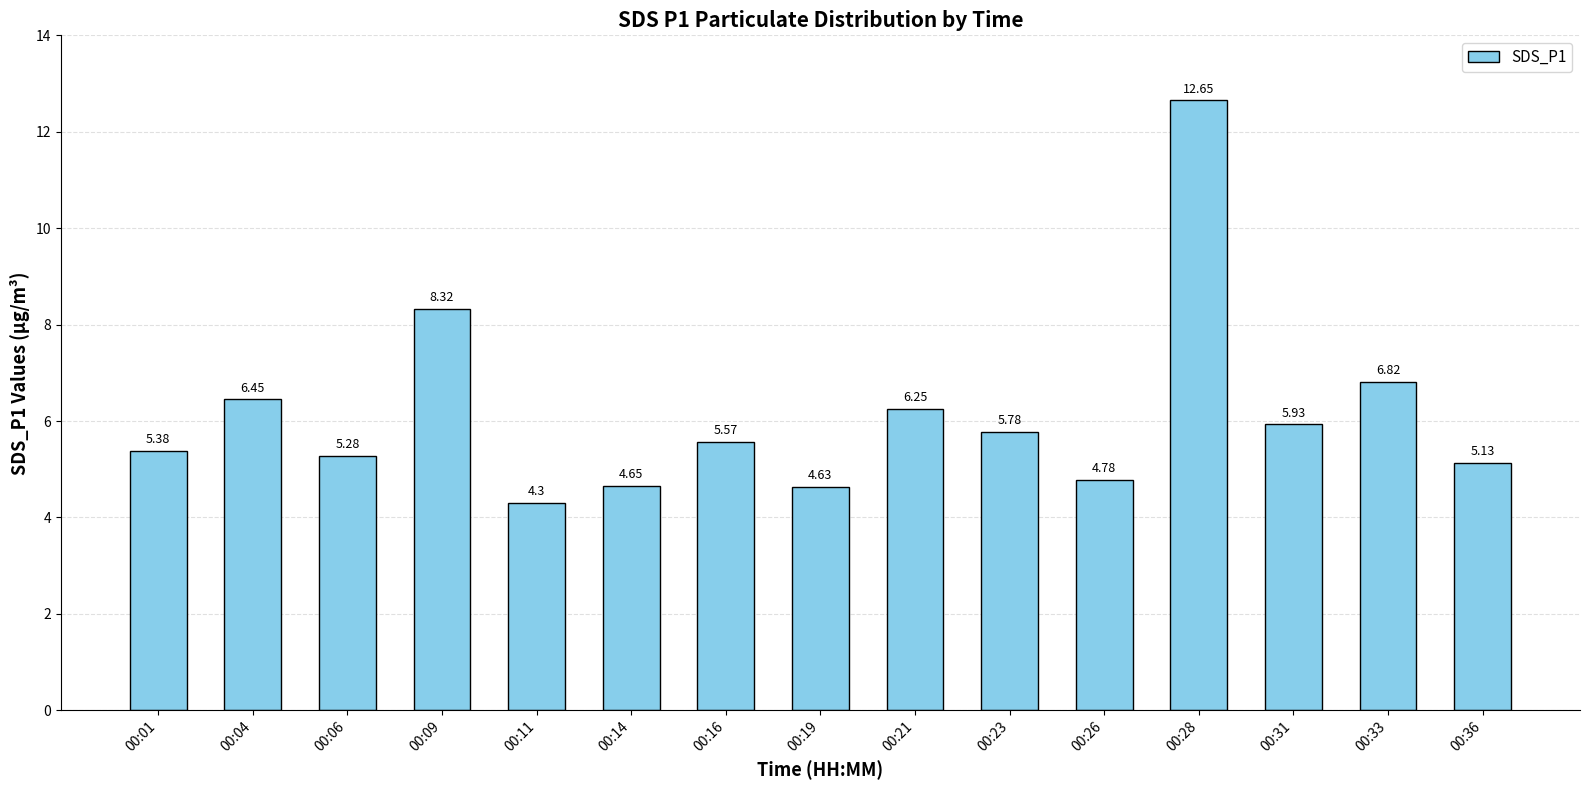

Are the bars grouped side by side (vs. stacked)?

No